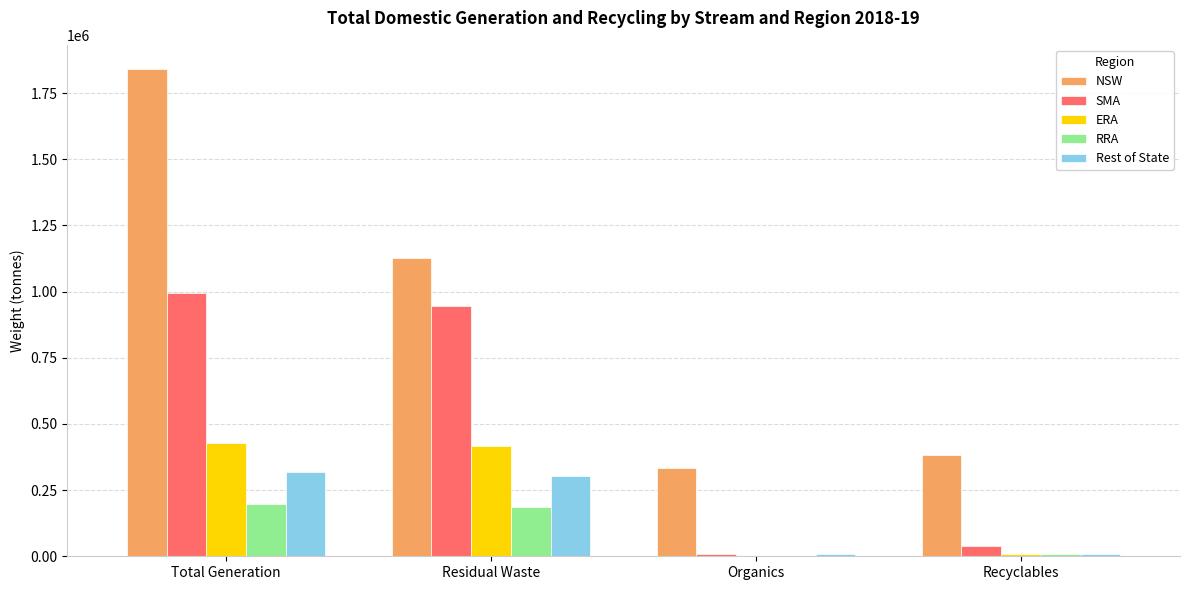

True or false: Rest of State has a value of 8306.5 at Organics.

True